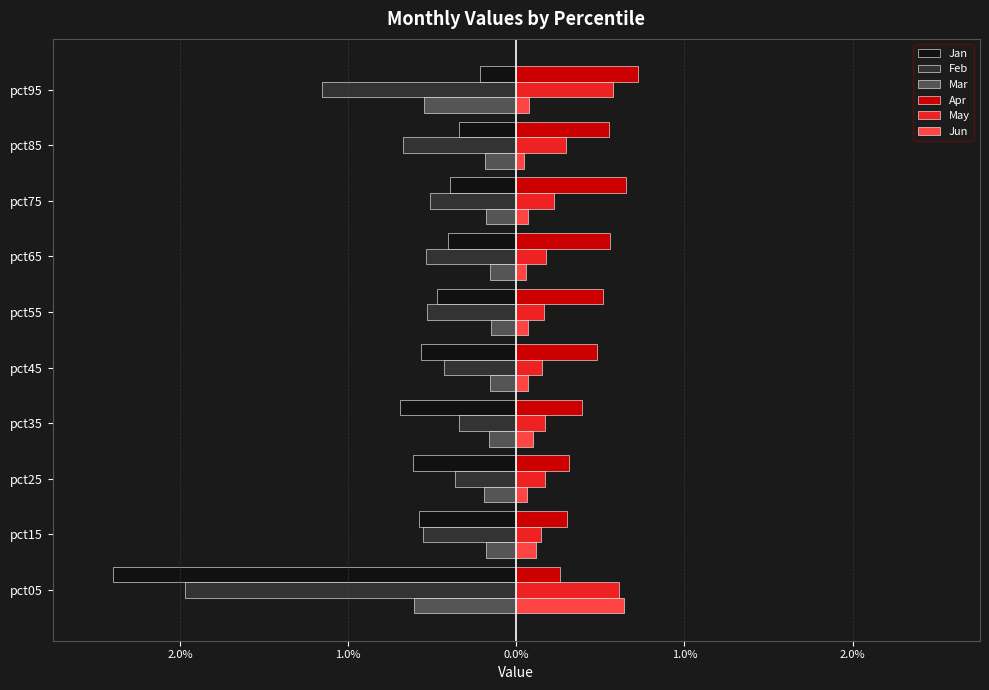

Which series has the widest spread of values?

Jan